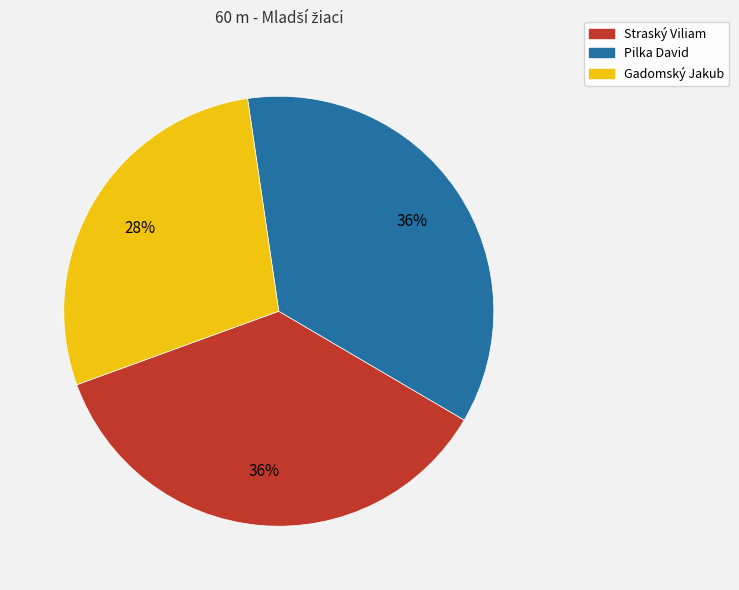

The Pilka David slice represents 29% of the pie. True or false?

False